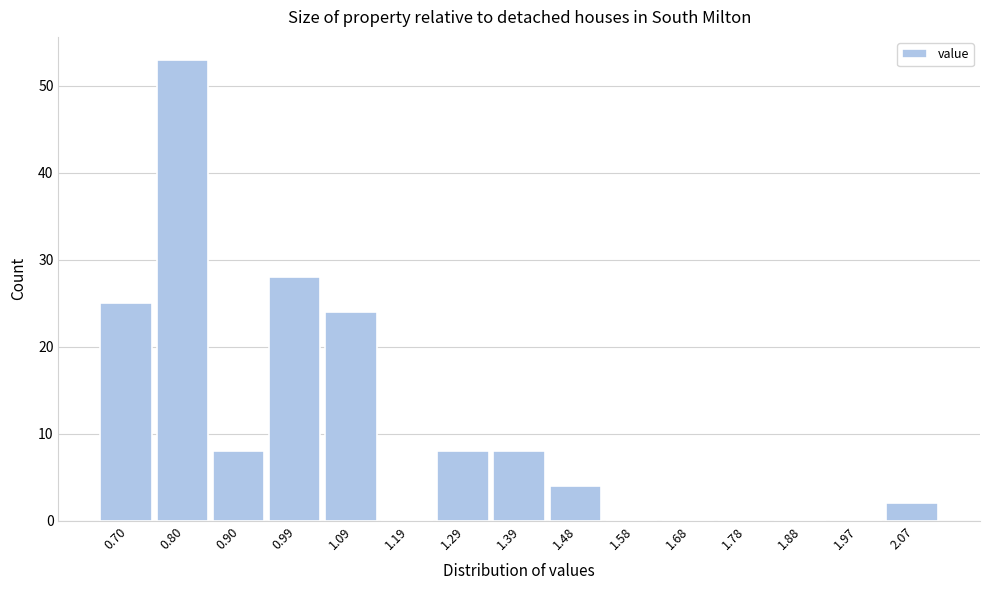

Reading left to right, transcribe all the data shown in this chart.

0.70=25	0.80=53	0.90=8	0.99=28	1.09=24	1.19=0	1.29=8	1.39=8	1.48=4	1.58=0	1.68=0	1.78=0	1.88=0	1.97=0	2.07=2